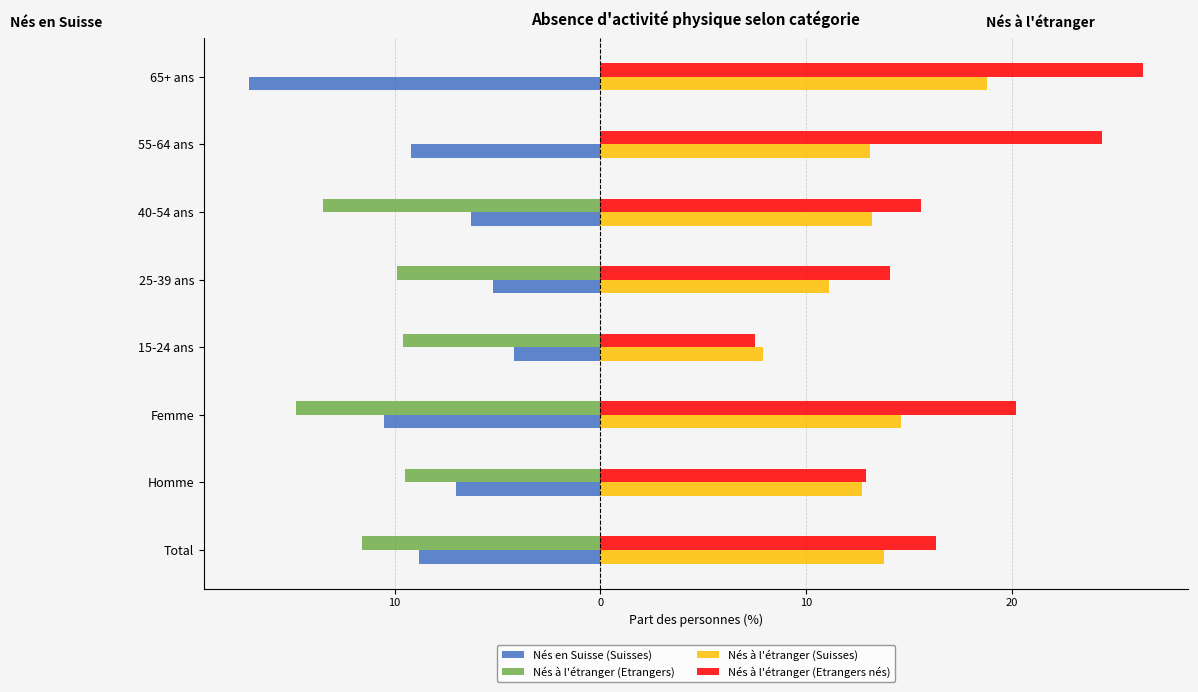

What are all the series names shown in the legend?

Nés en Suisse (Suisses), Nés à l'étranger (Etrangers), Nés à l'étranger (Suisses), Nés à l'étranger (Etrangers nés)